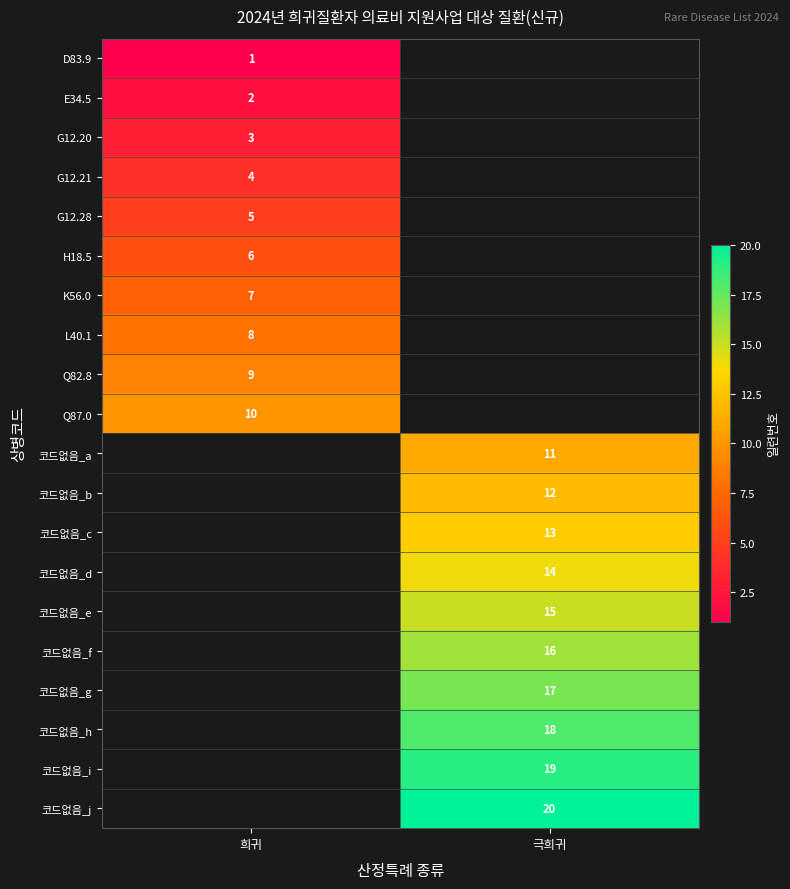

Is the value of 코드없음_g at 극희귀 greater than the value of Q82.8 at 희귀?

Yes